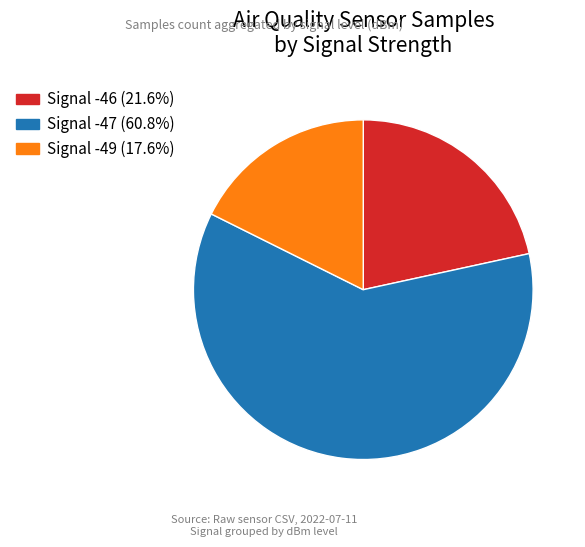

Is there any slice that represents more than half of the pie?

Yes